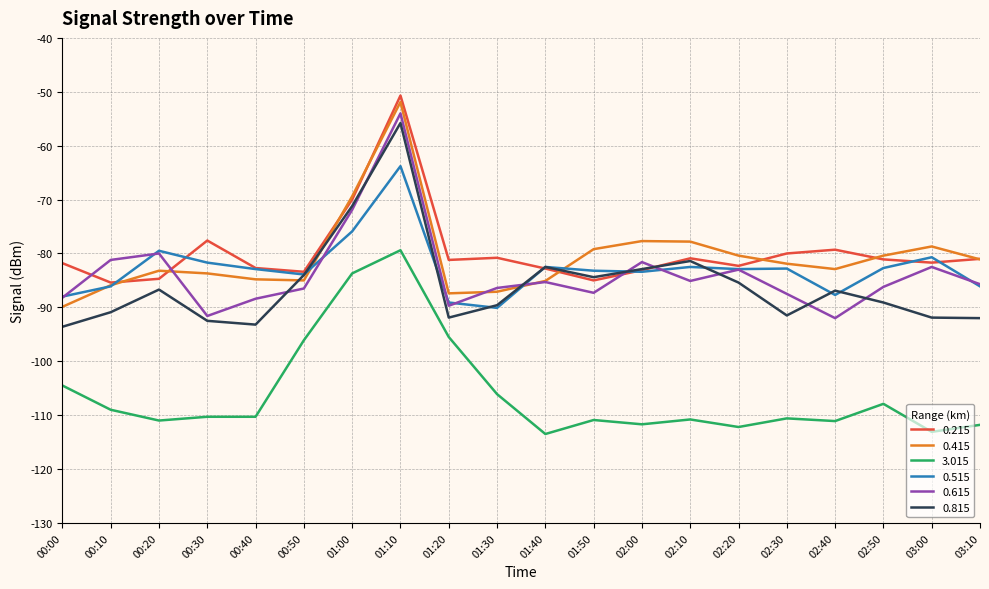

What is the total value across all series at 02:10?

-518.5